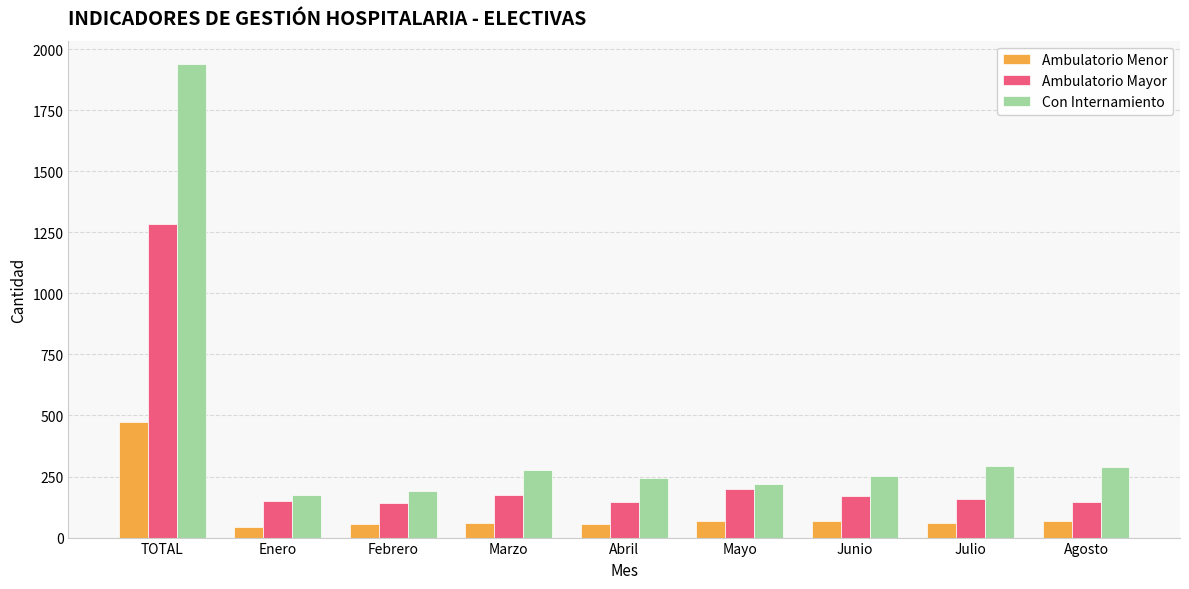

Does the chart contain any negative values?

No